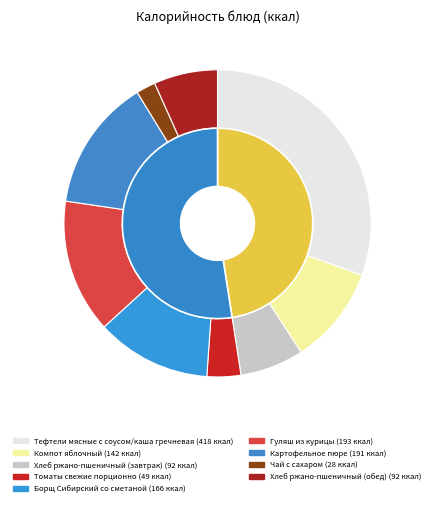

To the nearest percent, what percentage of the pie is Компот яблочный?

10%